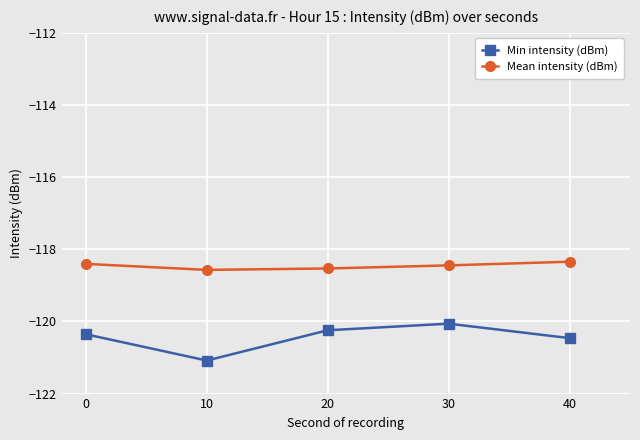

What is the total value across all series at 40?

-238.8